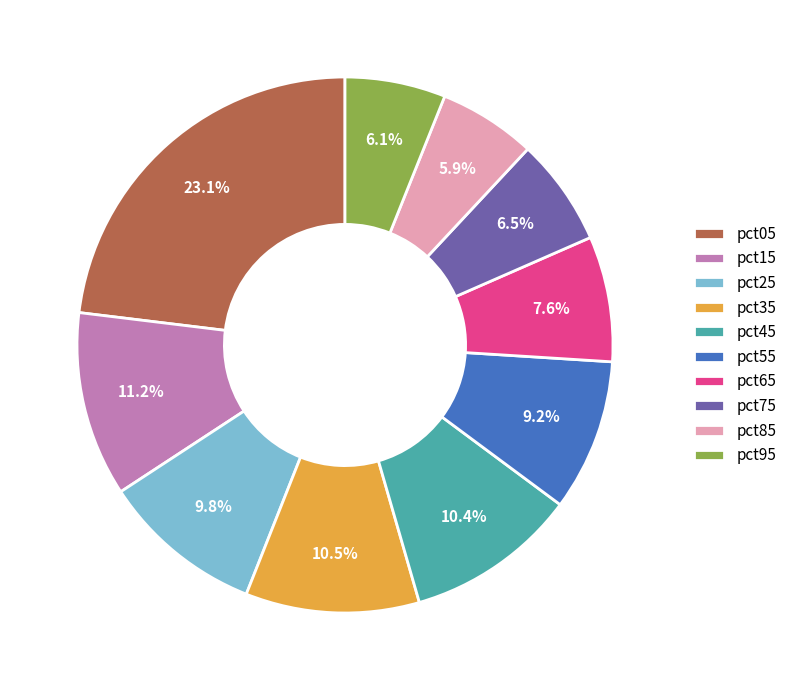

What percentage is NOT represented by pct25?

90.2%